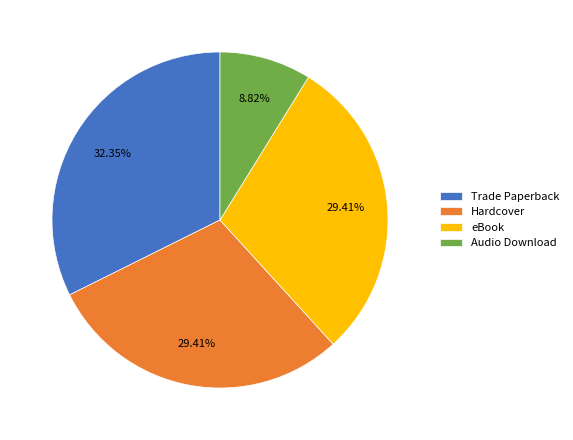

What is the largest slice in the pie chart?

Trade Paperback